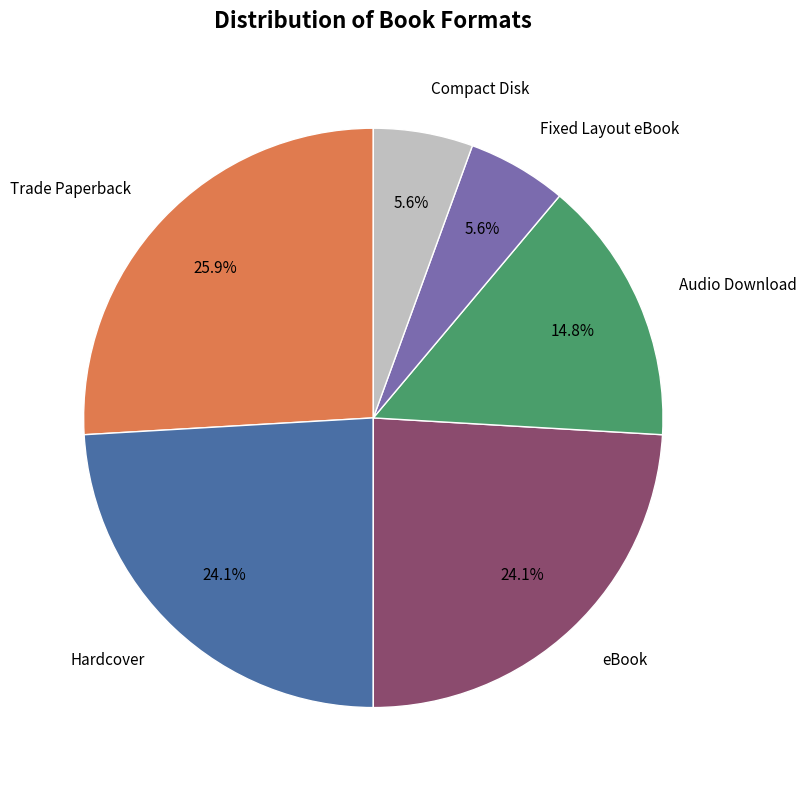

To the nearest percent, what is the average slice percentage?

17%